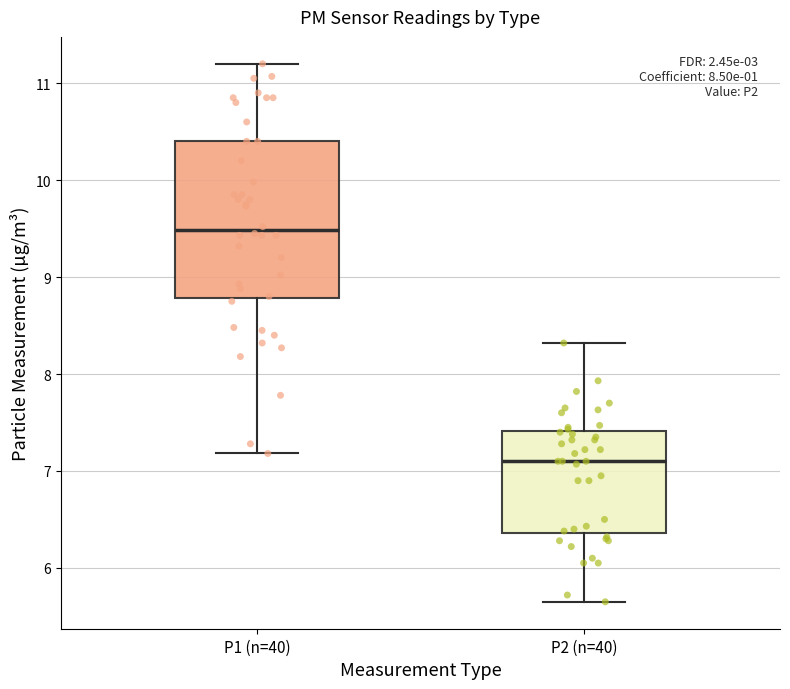

Reading left to right, read every box against the y-axis: the position of its median line, the range the box covers, and the ends of its whiskers. The values are not printed on the chart, so give them approximately, as read against the axis.

P1 (n=40): median 9.5, box 8.8 to 10.4, whiskers 7.2 to 11.2
P2 (n=40): median 7.1, box 6.4 to 7.4, whiskers 5.7 to 8.3